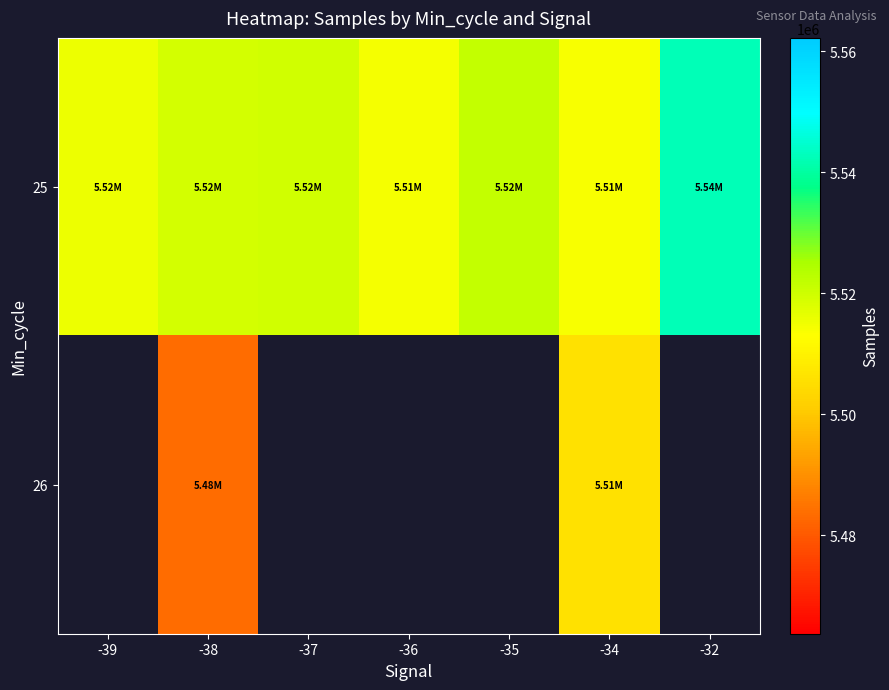

At how many categories does at least one series exceed 5538458?

1